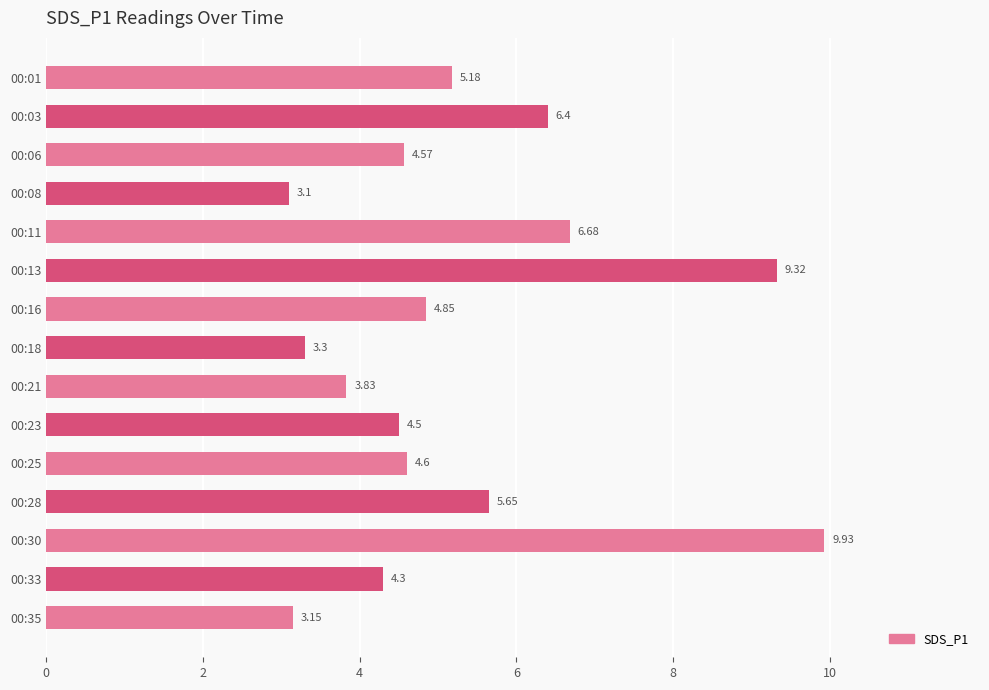

What is the sum of all values?

79.4